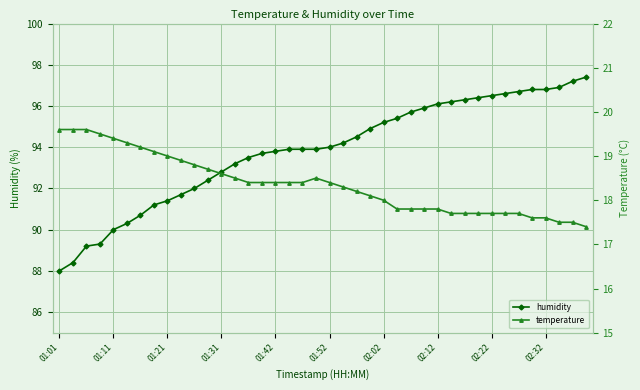

True or false: humidity has more than 0 interior local peaks.

False